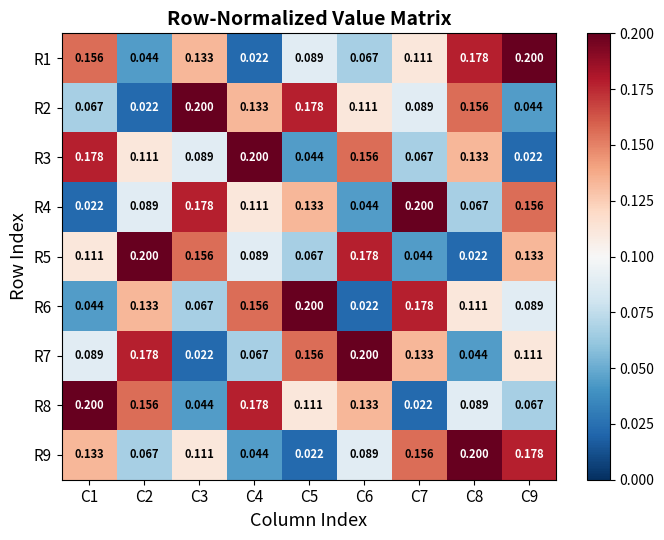

Count the number of data series in this chart.

9